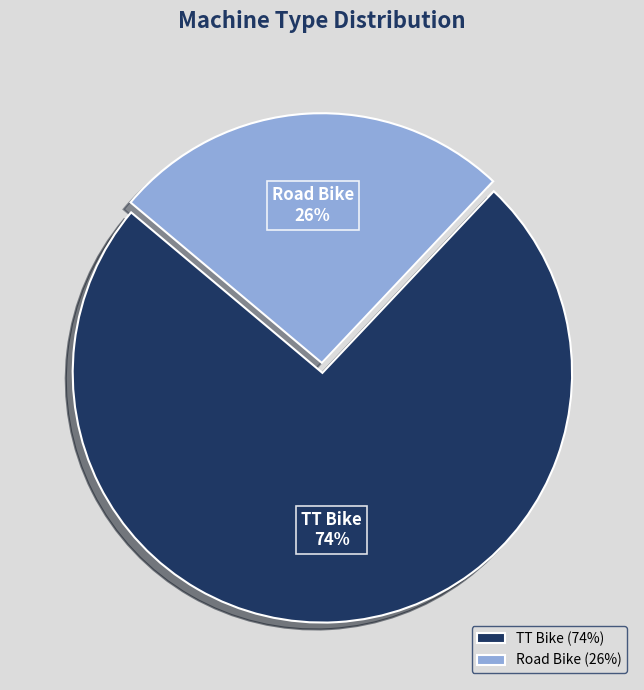

To the nearest percent, what is the difference between the TT Bike and Road Bike slice percentages?

48%